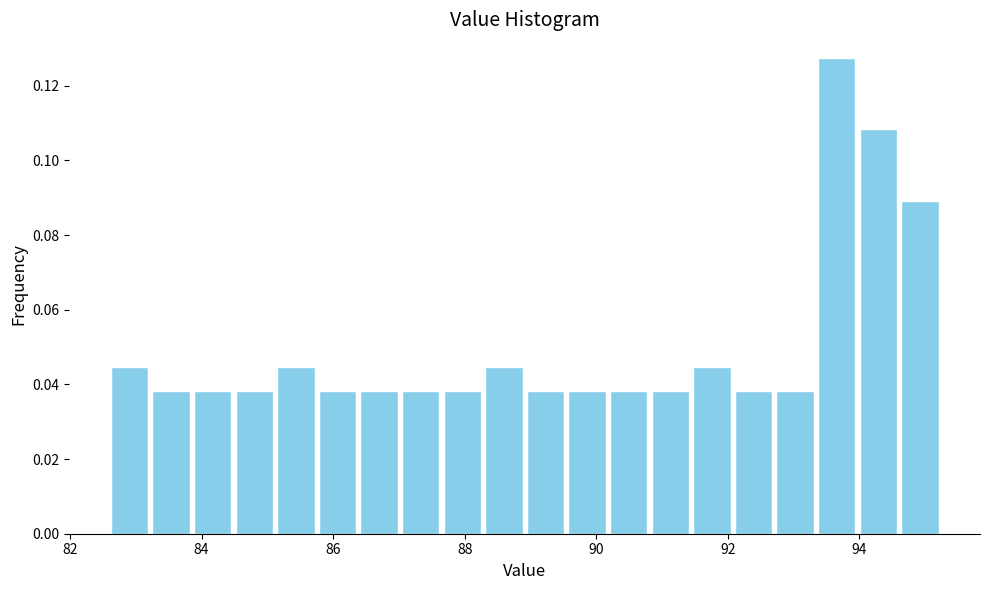

Read against the x-axis, roughly where is the centre of the tallest bar?

93.6